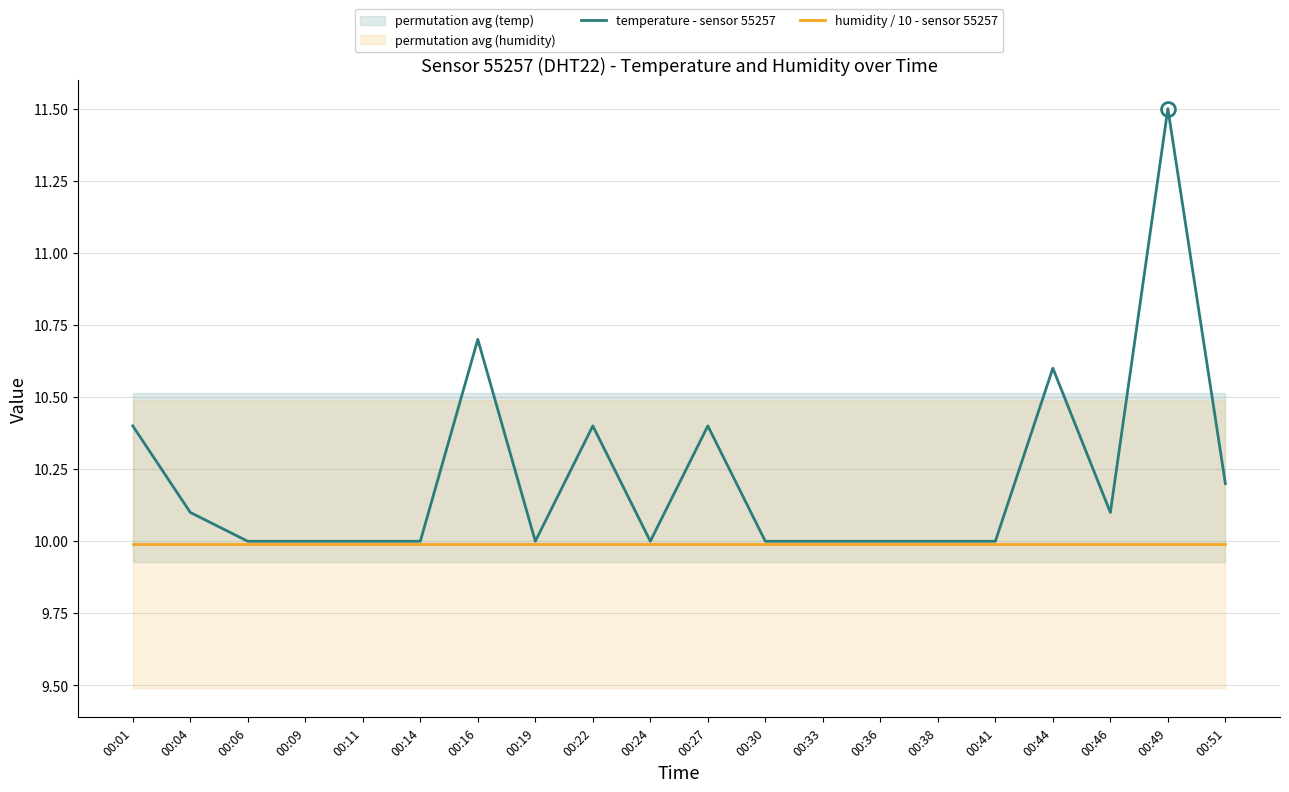

Read the humidity / 10 - sensor 55257 value at 00:24.

10.0